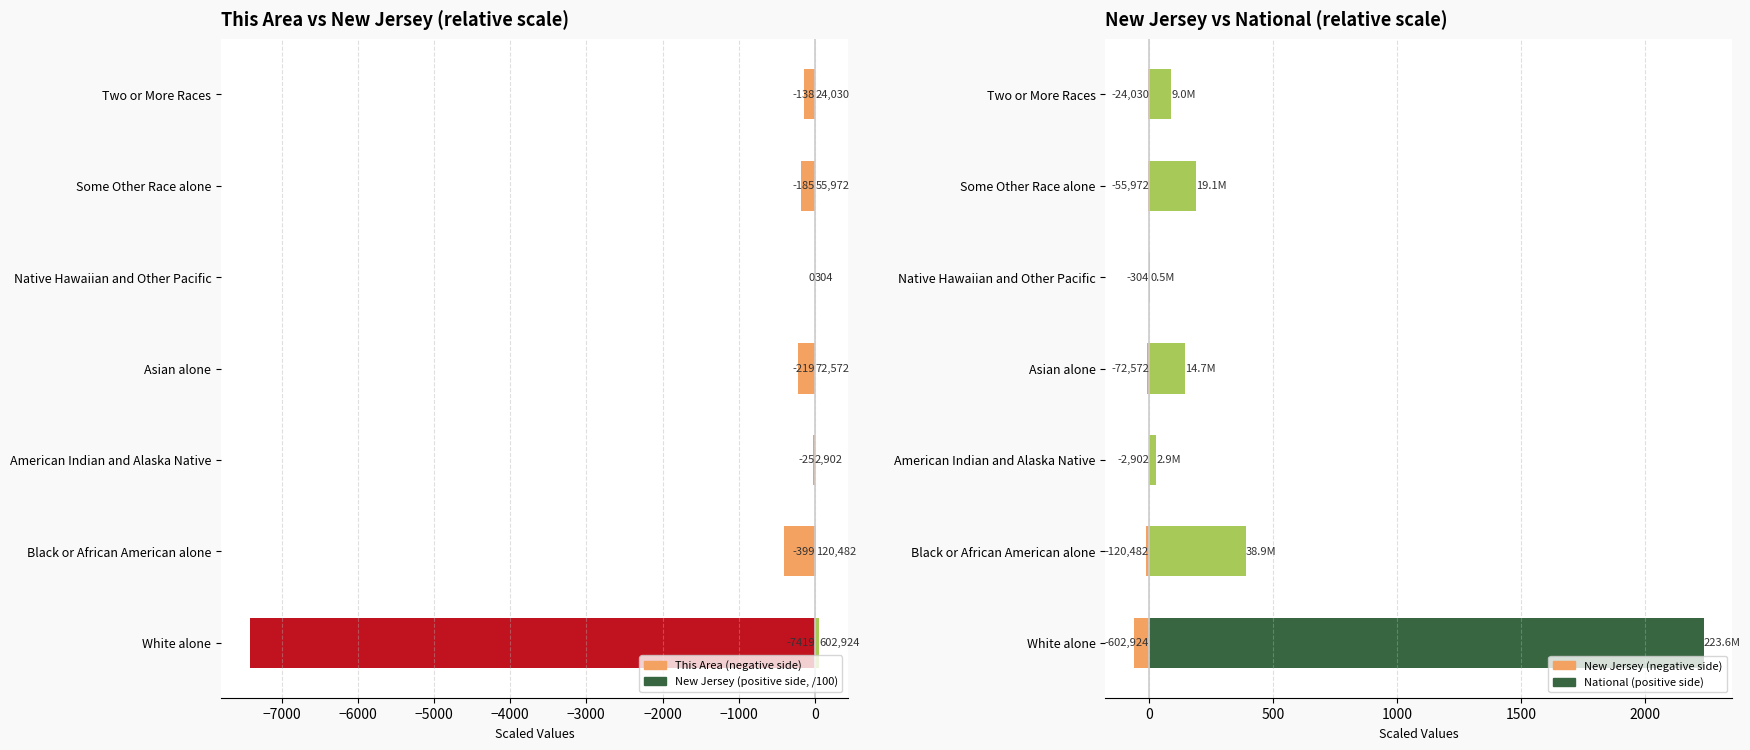

What is the difference between the second highest and minimum values in the National (pos, *10) series?

383.9